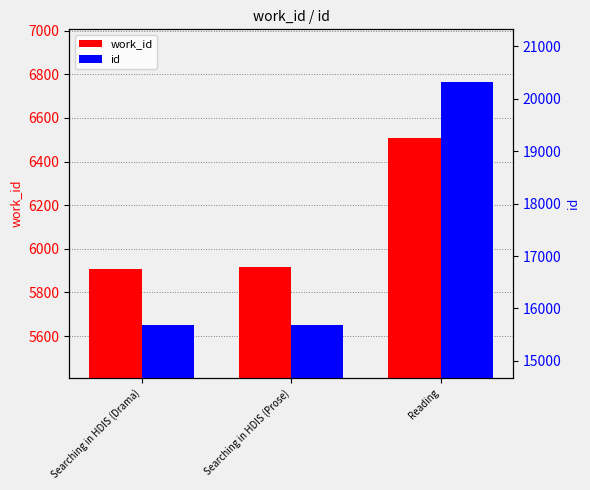

How many series are shown in this chart?

2